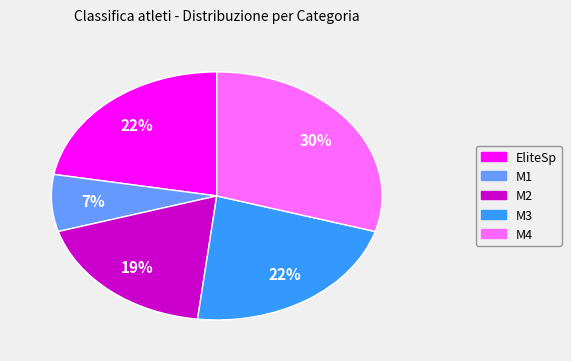

Which category has the biggest portion of the pie?

M4